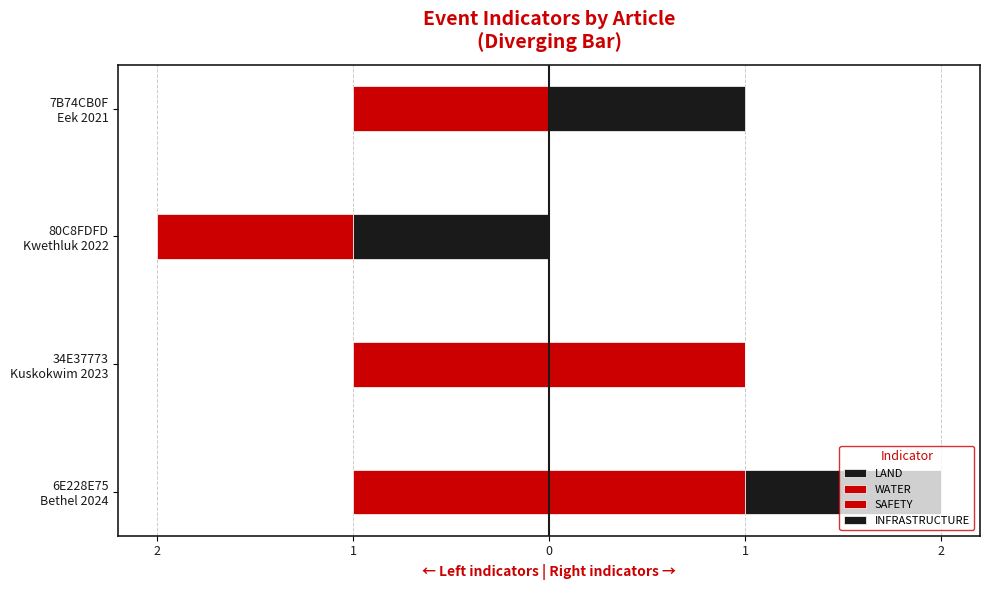

True or false: LAND has a value of 0.0 at 7B74CB0F Eek 2021.

True